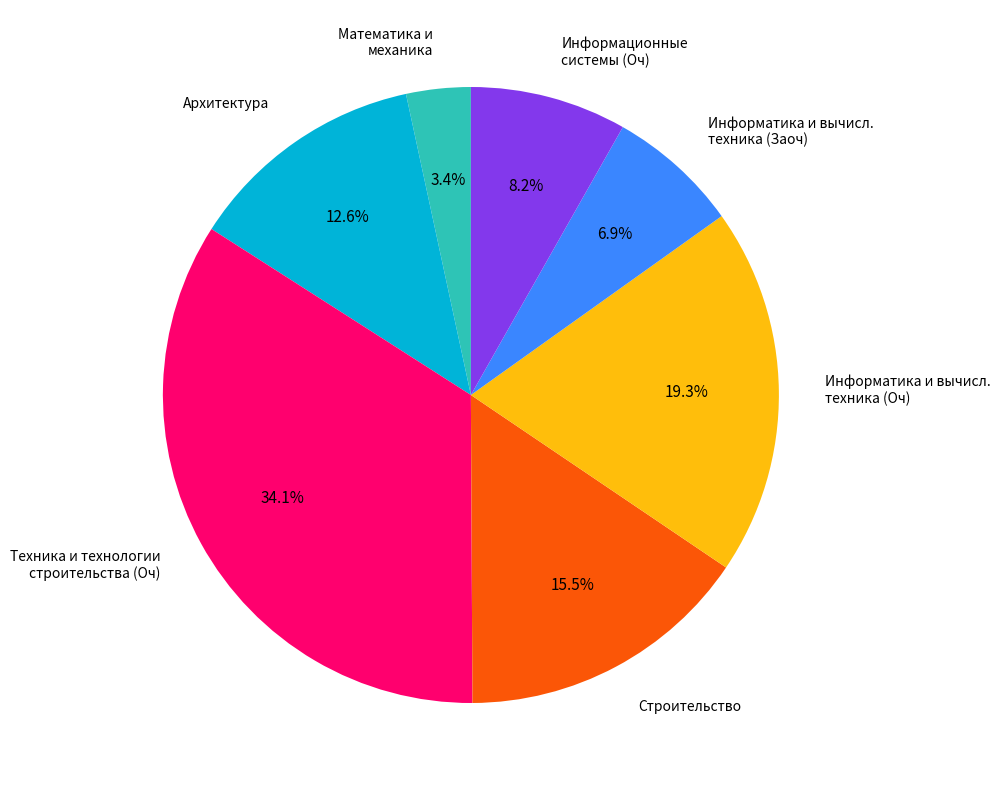

Does any single category account for the majority?

No